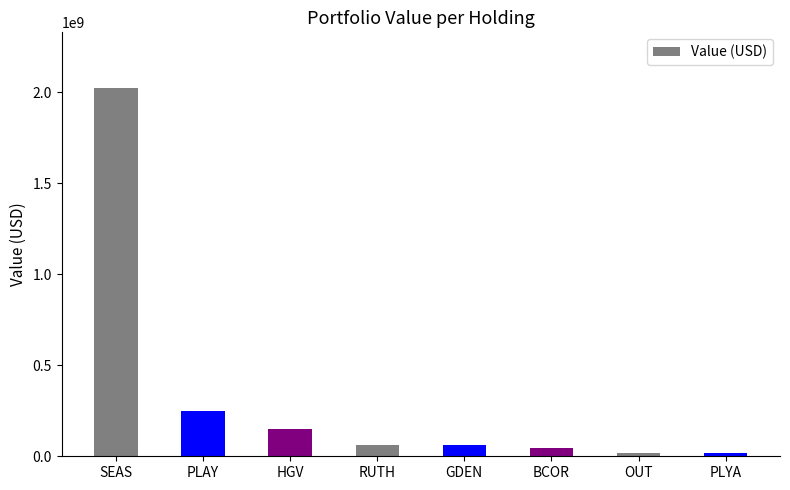

How many values are below 62591000?

4